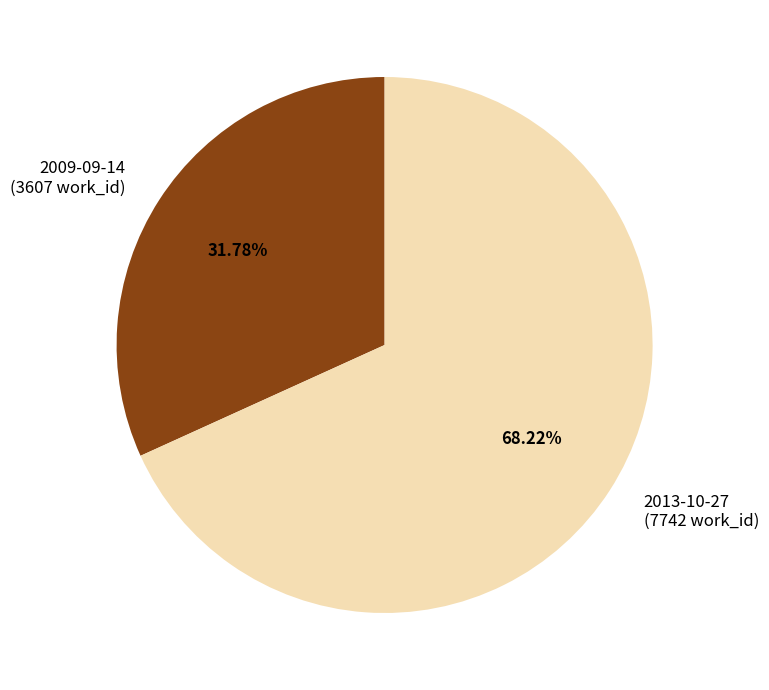

Which category has the smallest portion of the pie?

2009-09-14